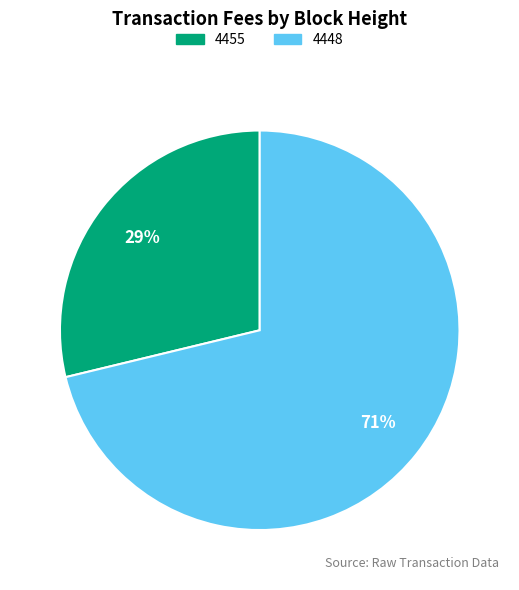

True or false: 4455 accounts for 18% of the total.

False